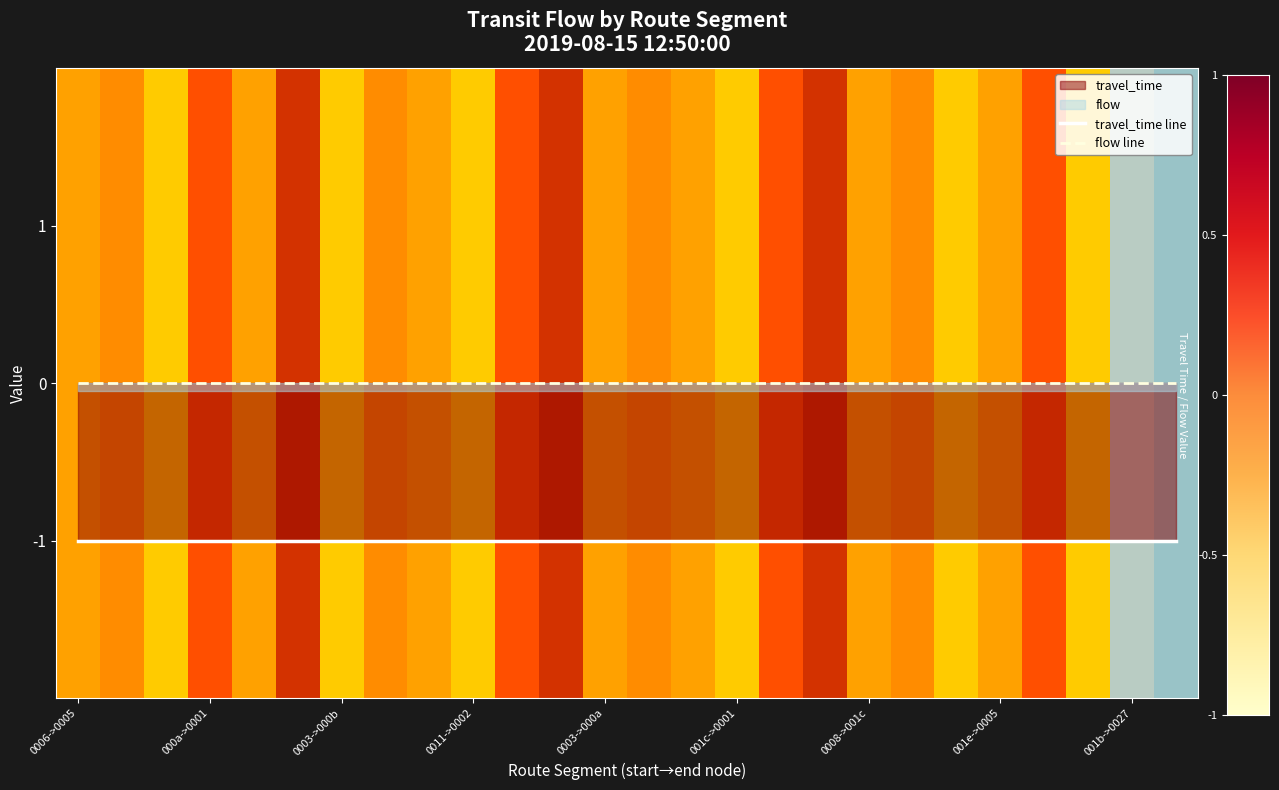

Count the number of categories in the chart.

26